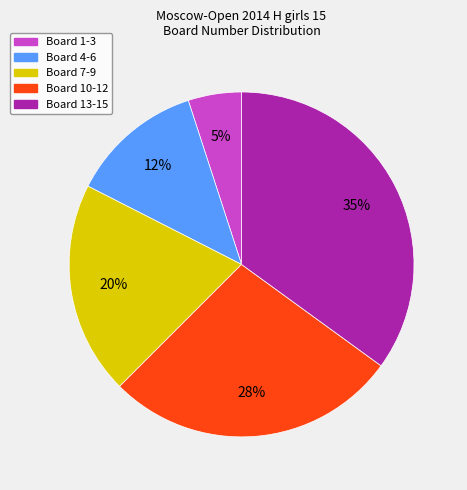

How many slices are in this pie chart?

5